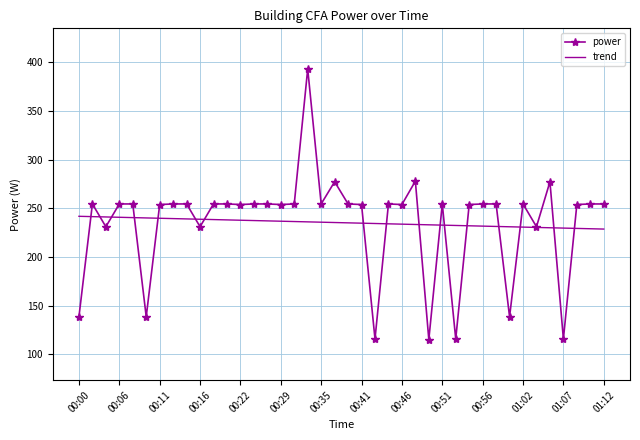

List the series in order of their peak value, lowest first.

trend, power